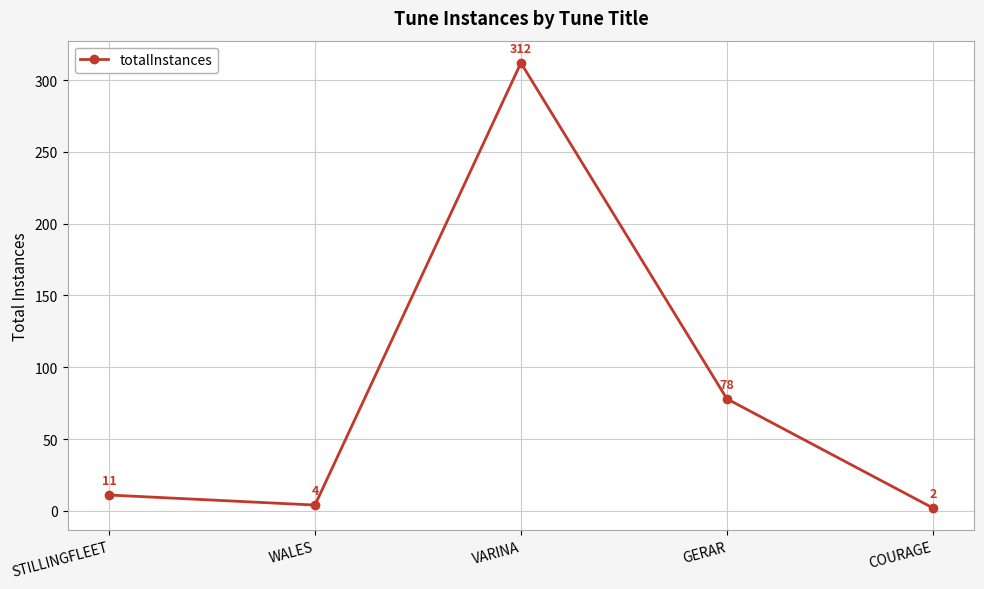

What is the ratio of the value at GERAR to the value at STILLINGFLEET?

7.1